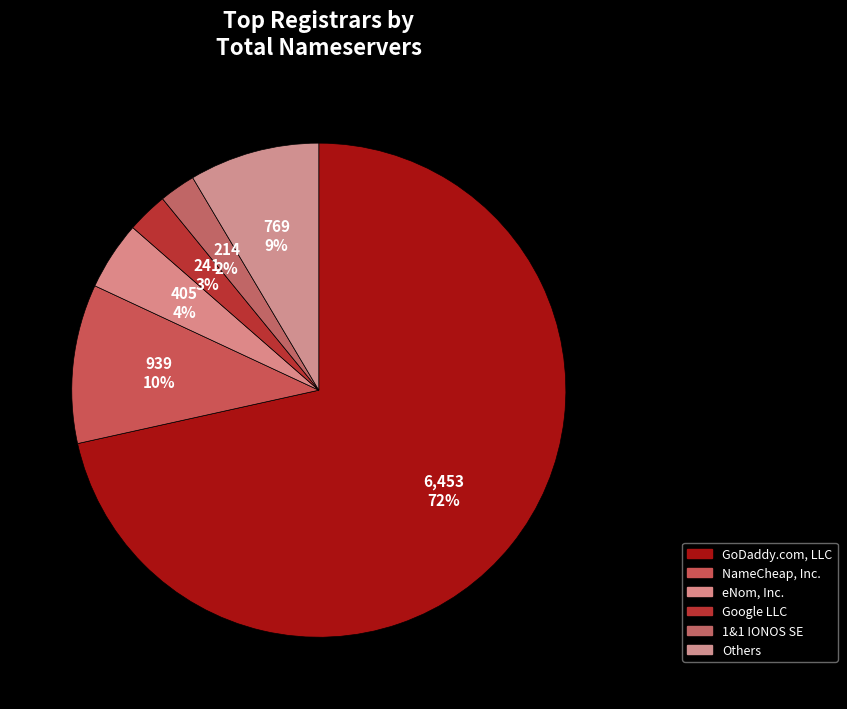

How many segments does this pie chart have?

6